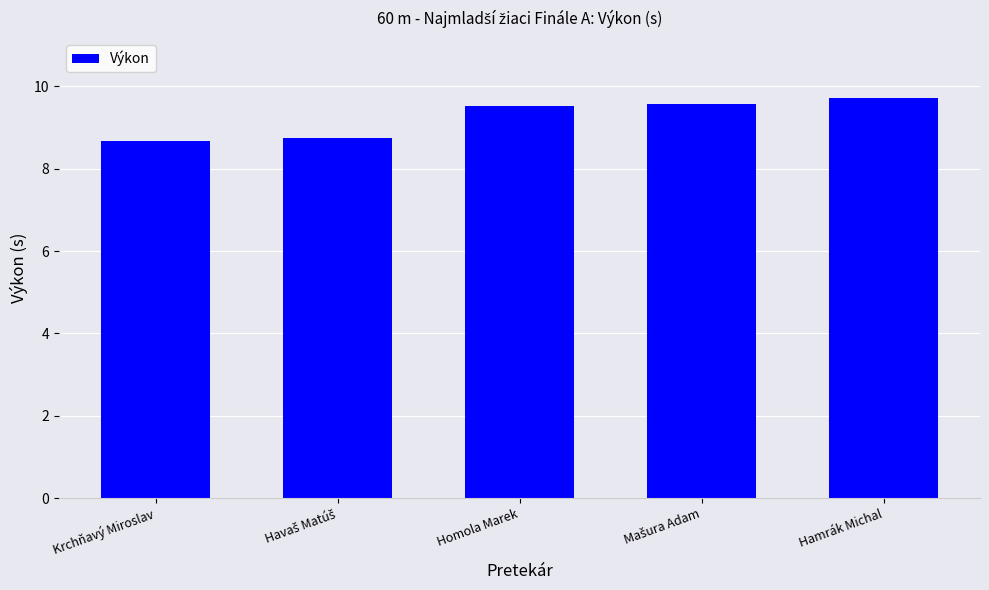

How many values are between 8 and 9?

2